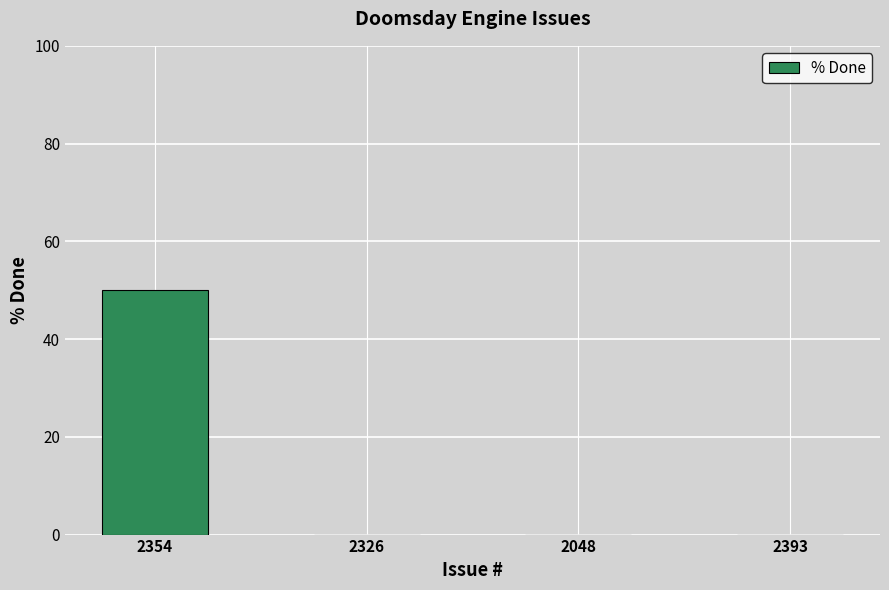

True or false: the data shows 30 at 2393.

False